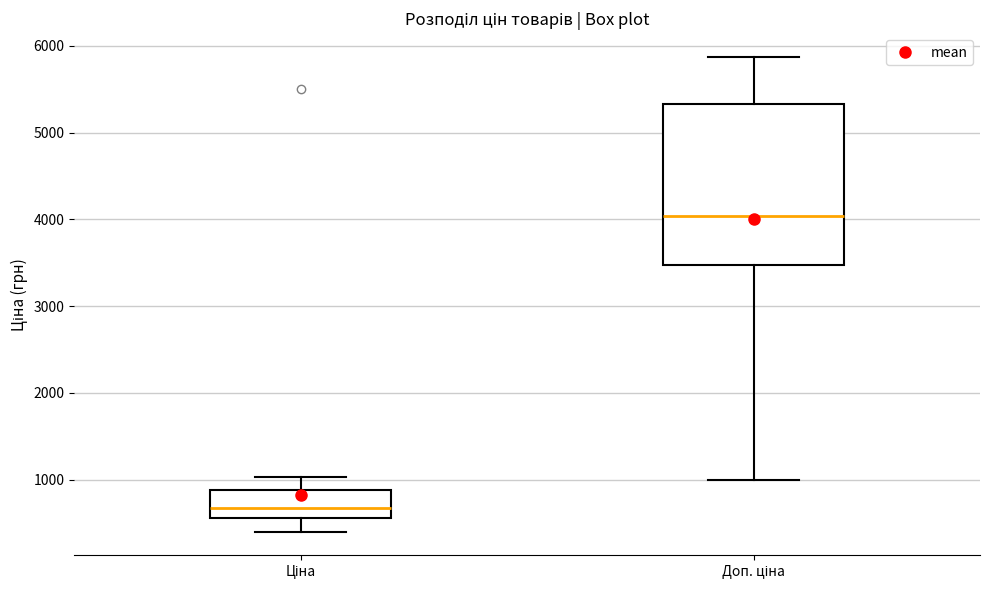

Which box is the tallest, from its lower edge to its upper edge?

Доп. ціна